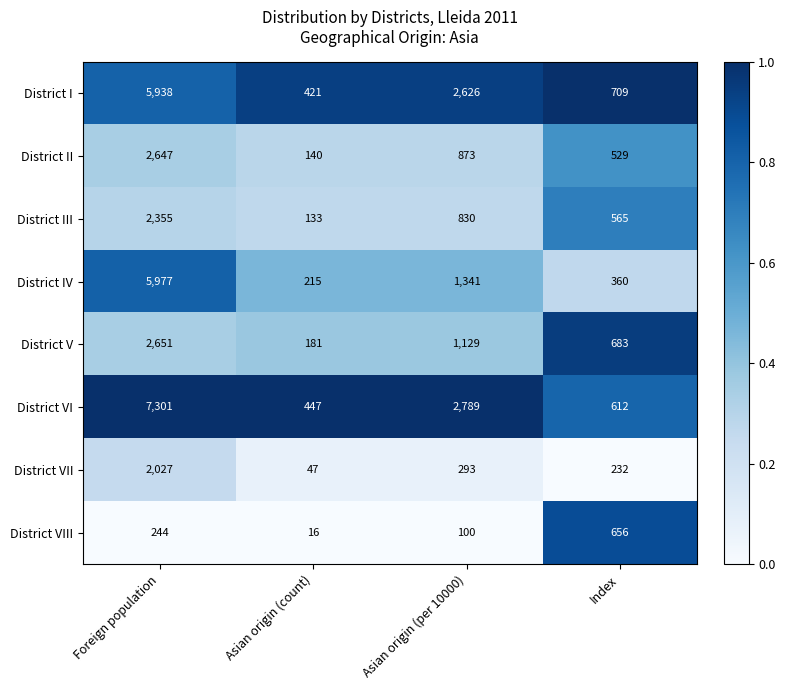

What is the maximum value for District III?

2355